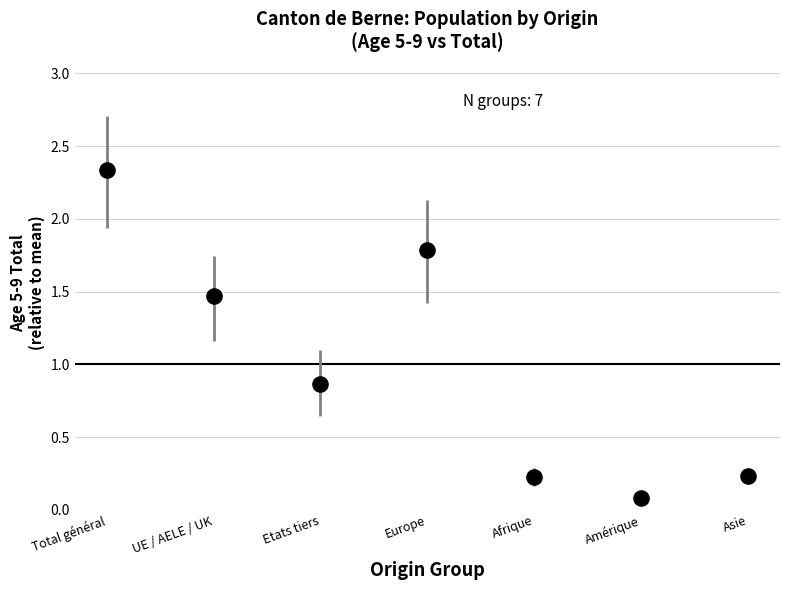

What is the average Y value?

1.0